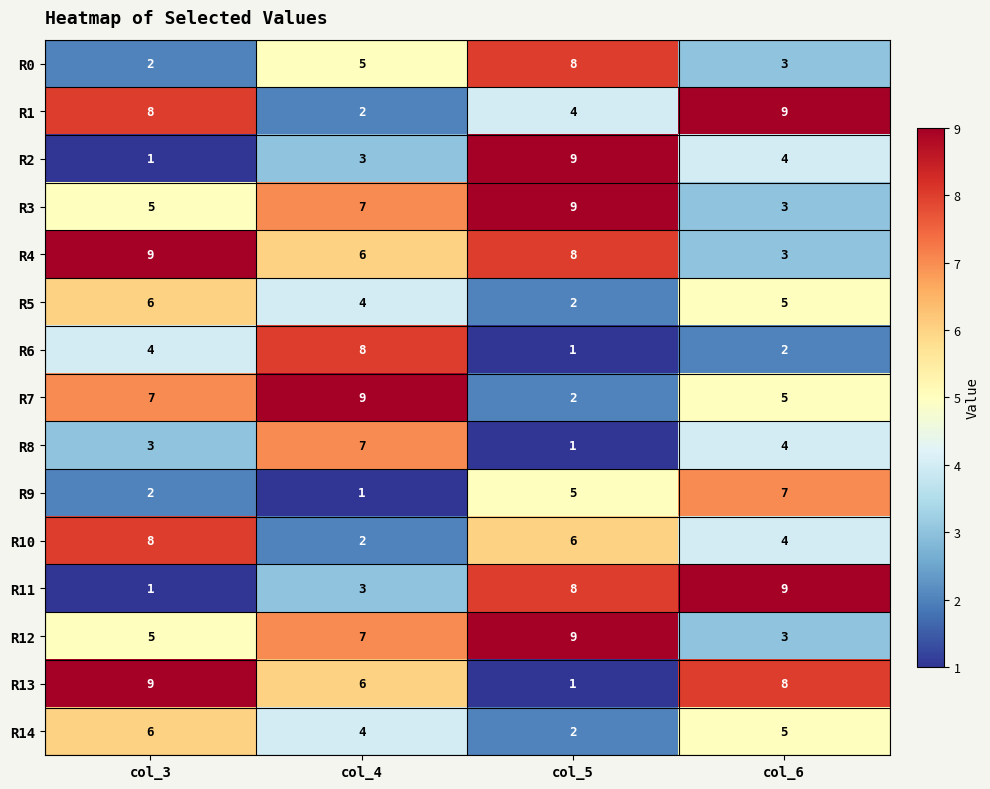

Which series has the largest total across all categories?

R4